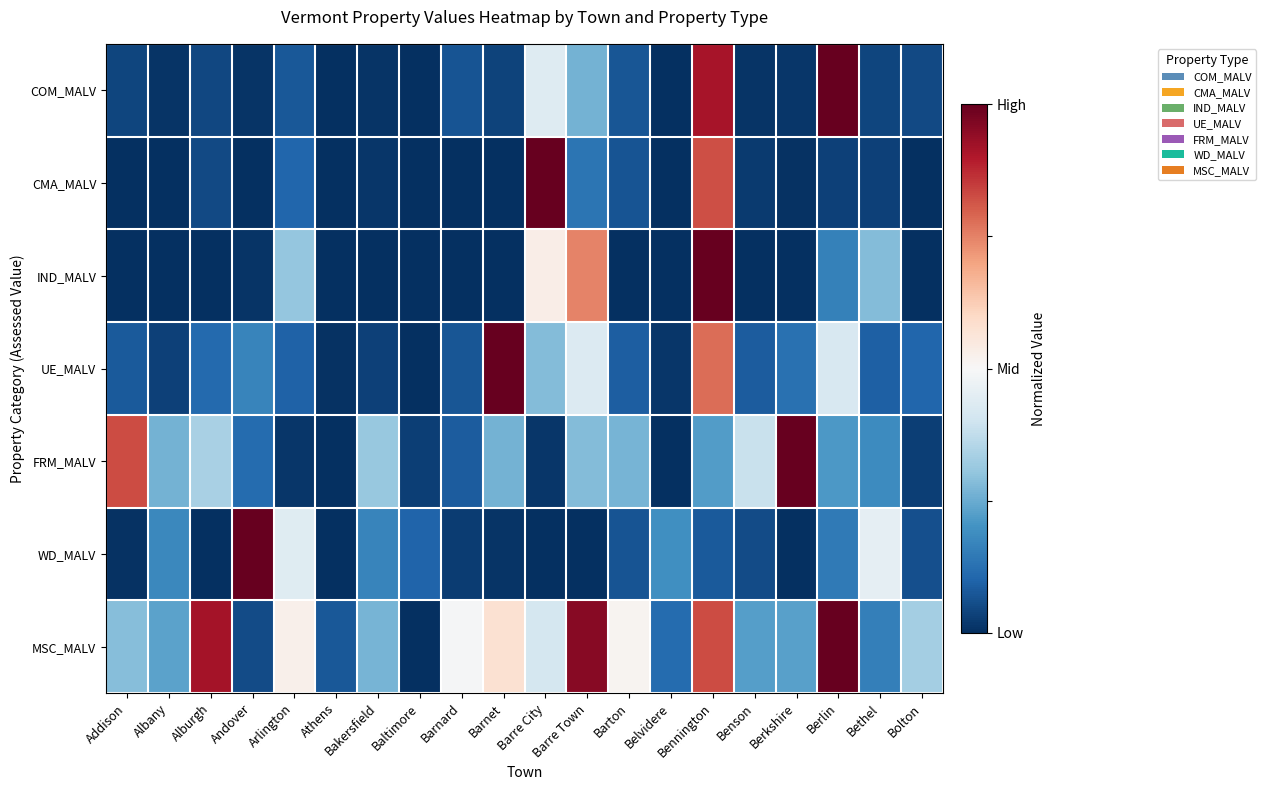

Between Barnet and Barre City, which series saw the biggest shift?

CMA_MALV